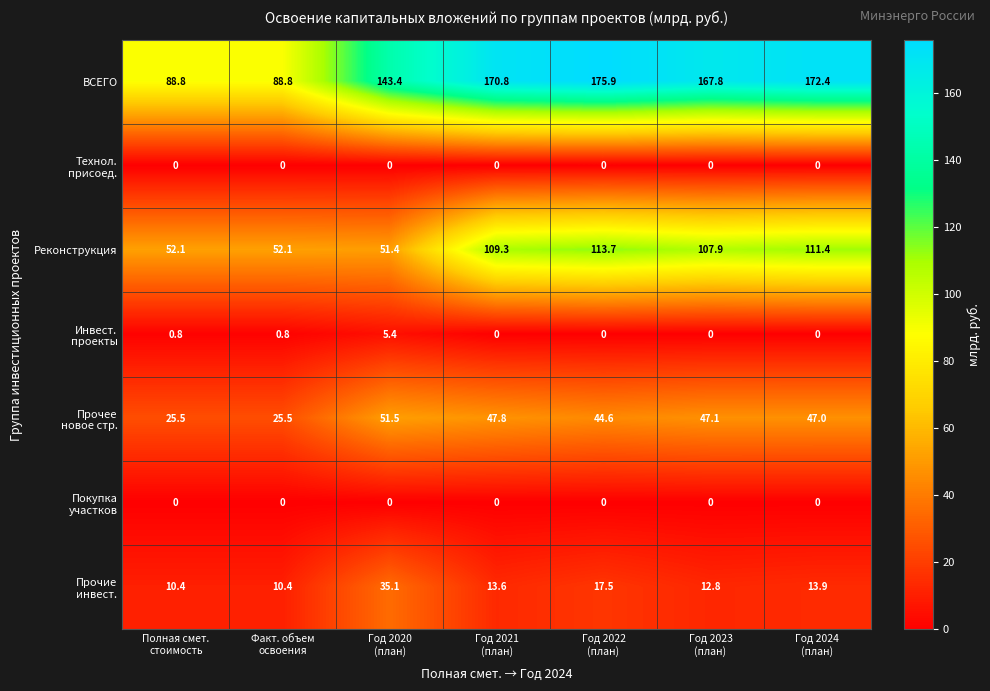

Which series has the widest spread of values?

ВСЕГО